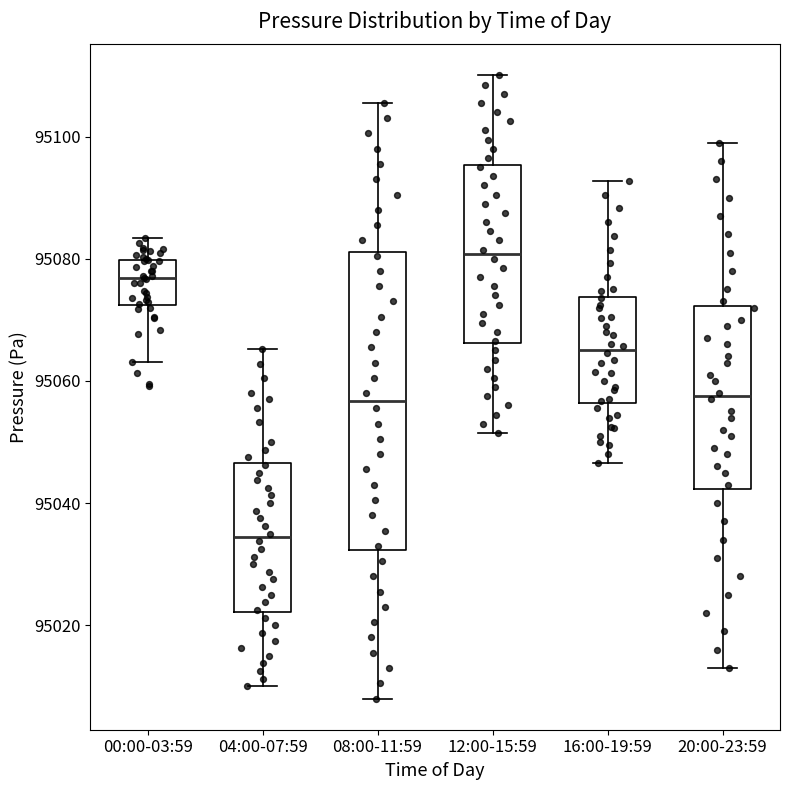

Where is the upper edge of the box for 04:00-07:59 on the y-axis? The values are not printed on the chart, so give them approximately, as read against the axis.

95046